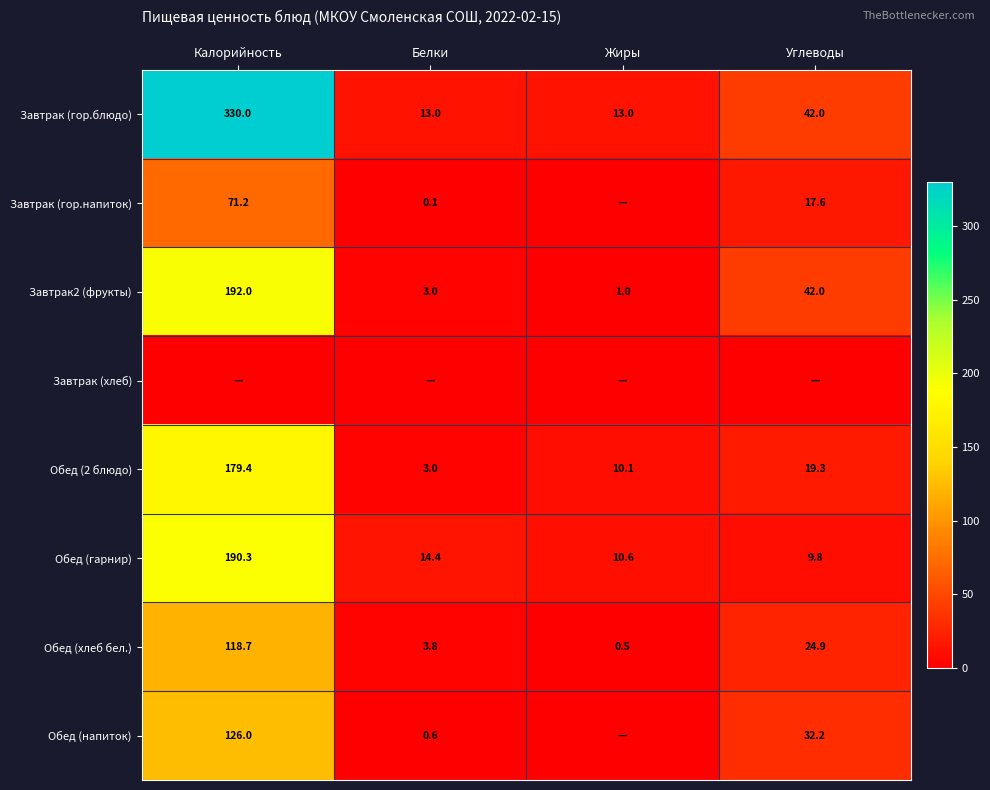

What is the difference between the maximum and second lowest values in the Завтрак (гор.блюдо) series?

317.0